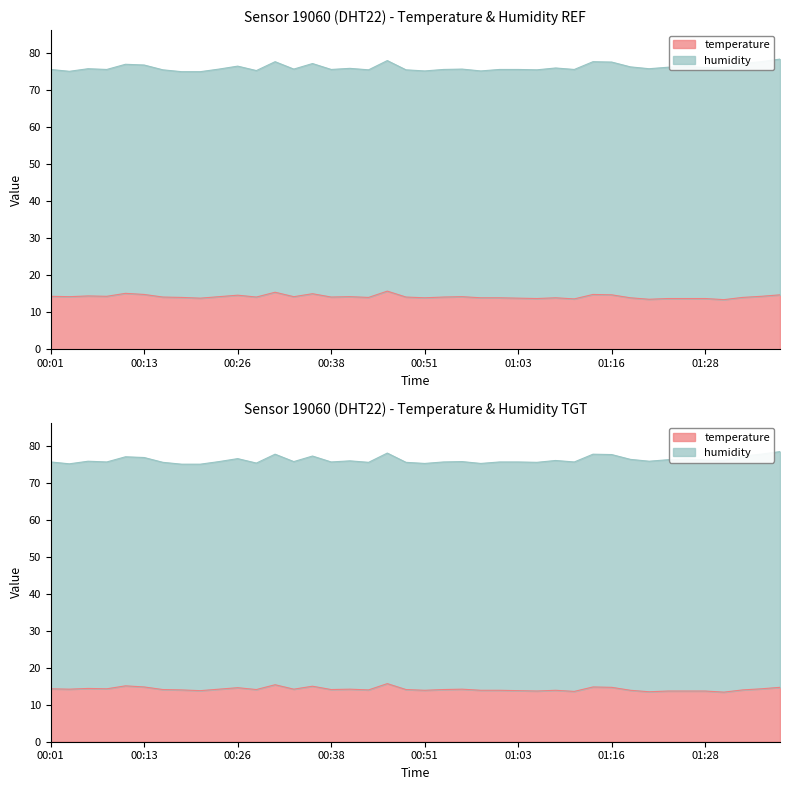

Rank the categories by value from highest to lowest.

00:45, 00:31, 00:11, 00:36, 00:13, 01:13, 01:16, 01:38, 00:26, 00:06, 00:01, 00:08, 01:36, 00:03, 00:23, 00:33, 00:41, 00:56, 00:16, 00:28, 00:38, 00:48, 00:53, 00:18, 00:43, 01:33, 00:51, 00:58, 01:01, 01:08, 01:18, 00:21, 01:03, 01:06, 01:23, 01:26, 01:28, 01:11, 01:21, 01:31